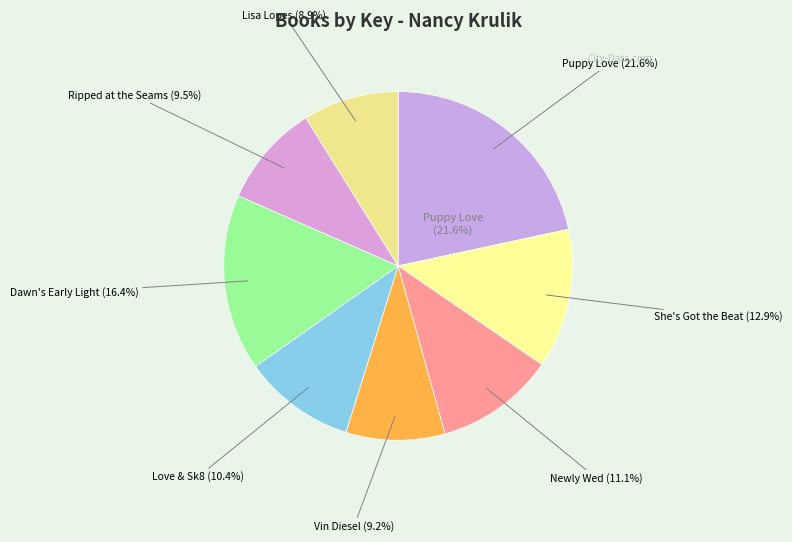

What is the smallest slice in the pie chart?

Lisa Lopes